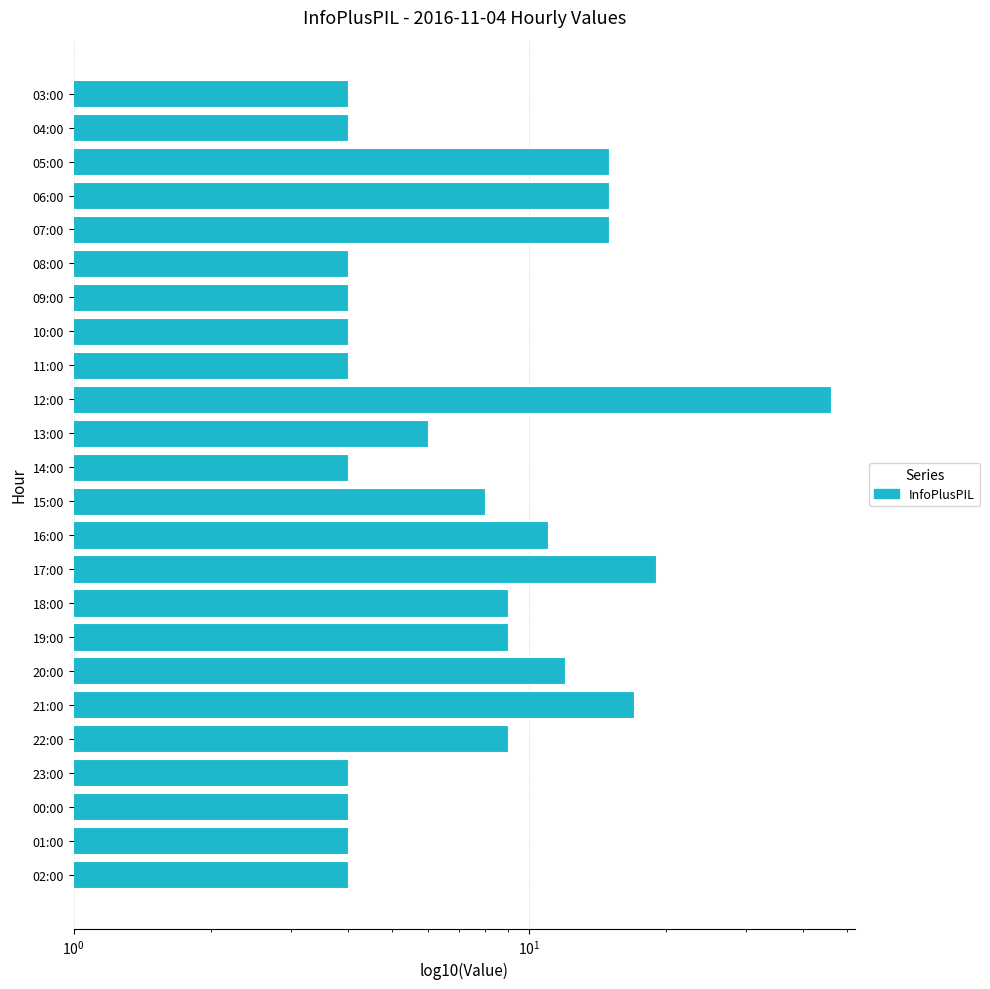

The value at 03:00 is 7. True or false?

False